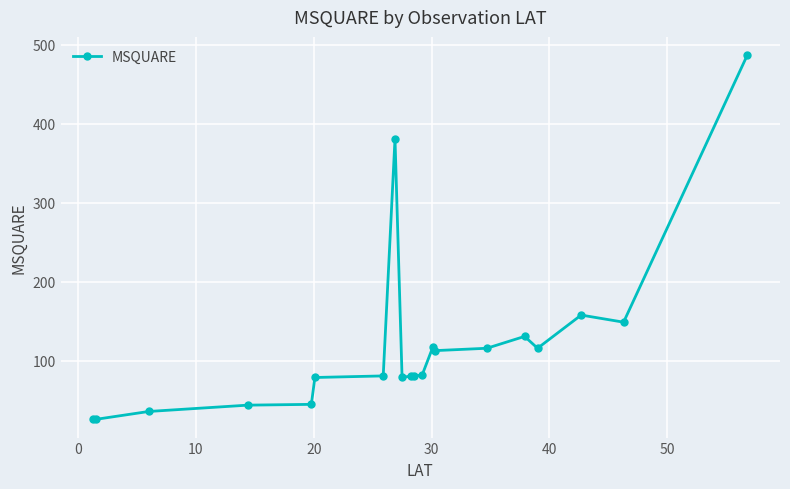

What is the minimum value shown in the chart?

26